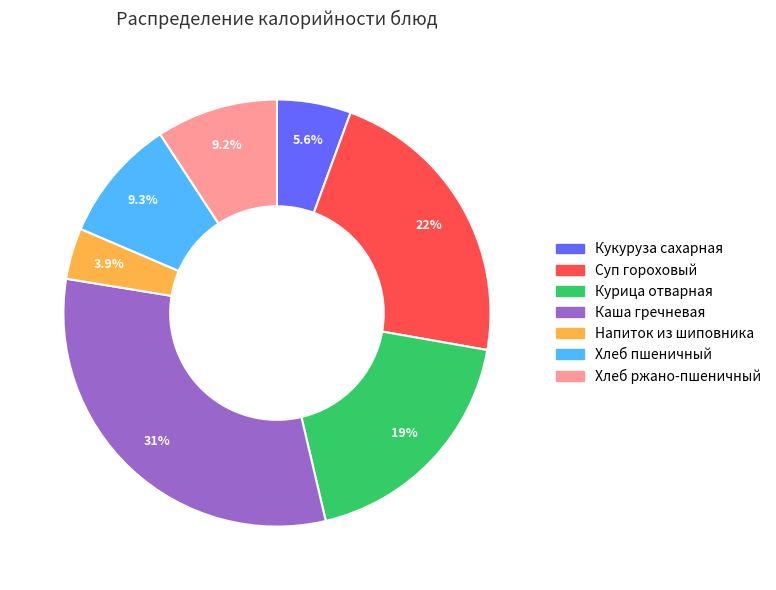

Does Хлеб ржано-пшеничный represent more than half of the total?

No